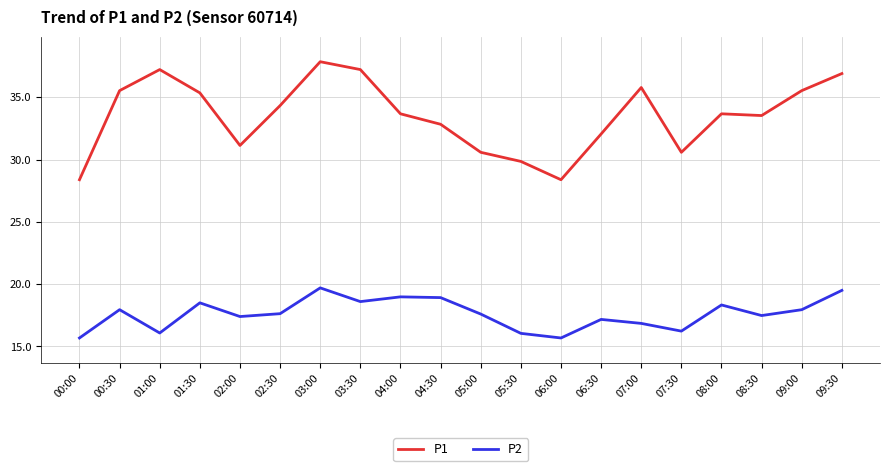

True or false: P1 and P2 intersect in this chart.

False